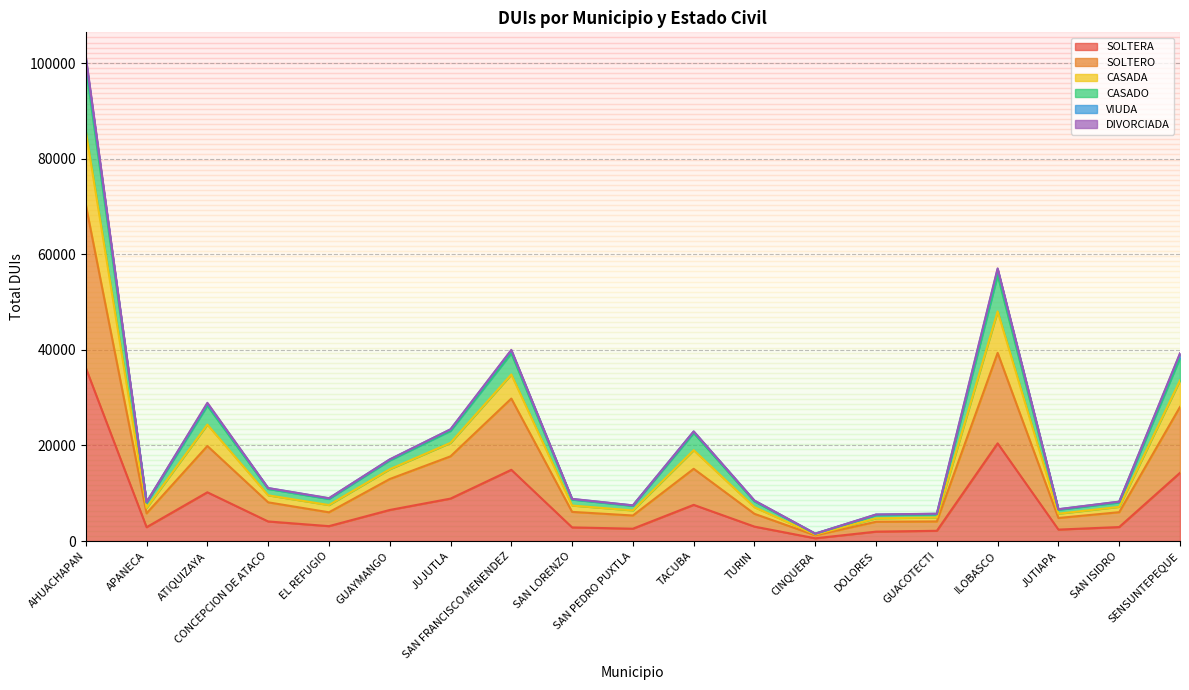

At which label does SOLTERA reach its peak?

AHUACHAPAN